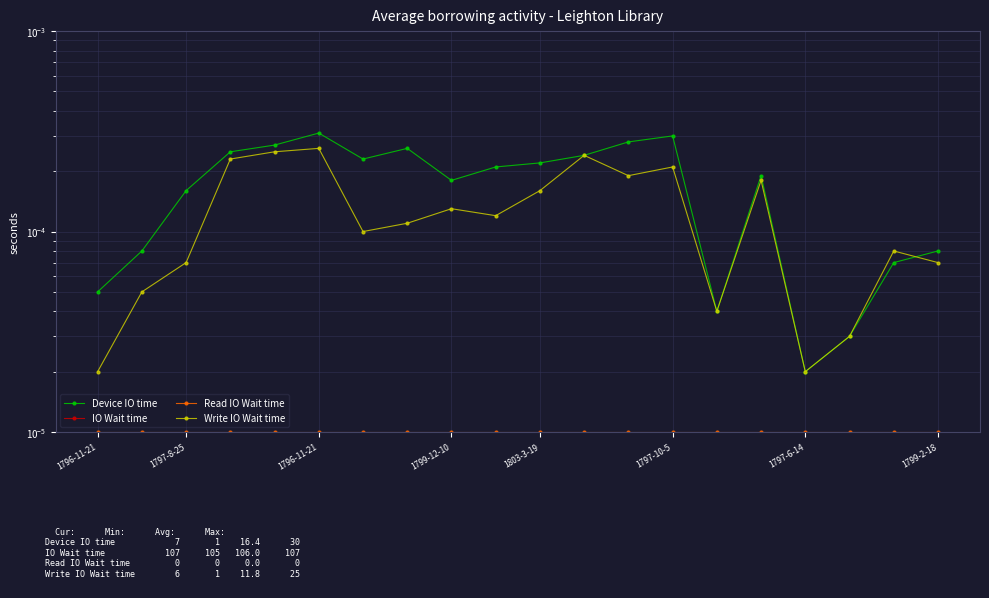

What are all the series names shown in the legend?

Device IO time, IO Wait time, Read IO Wait time, Write IO Wait time